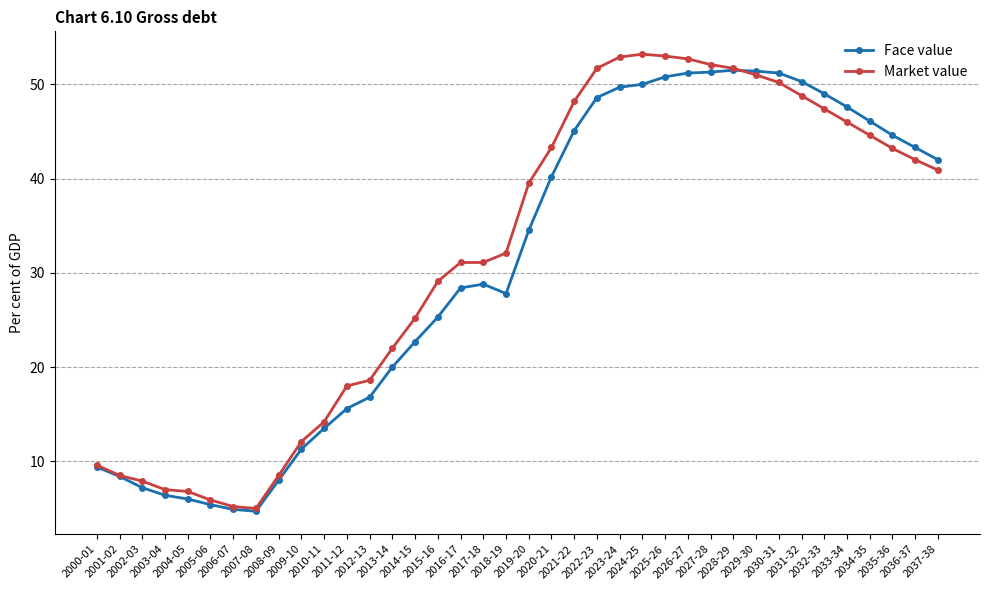

What is the greatest value displayed?

53.2